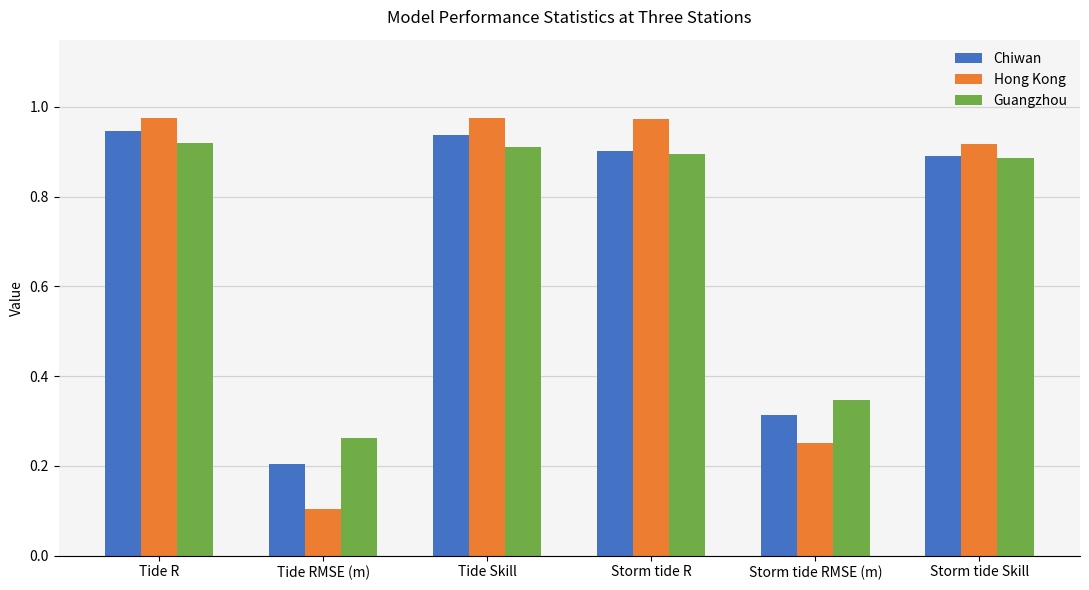

What are all the series names shown in the legend?

Chiwan, Hong Kong, Guangzhou